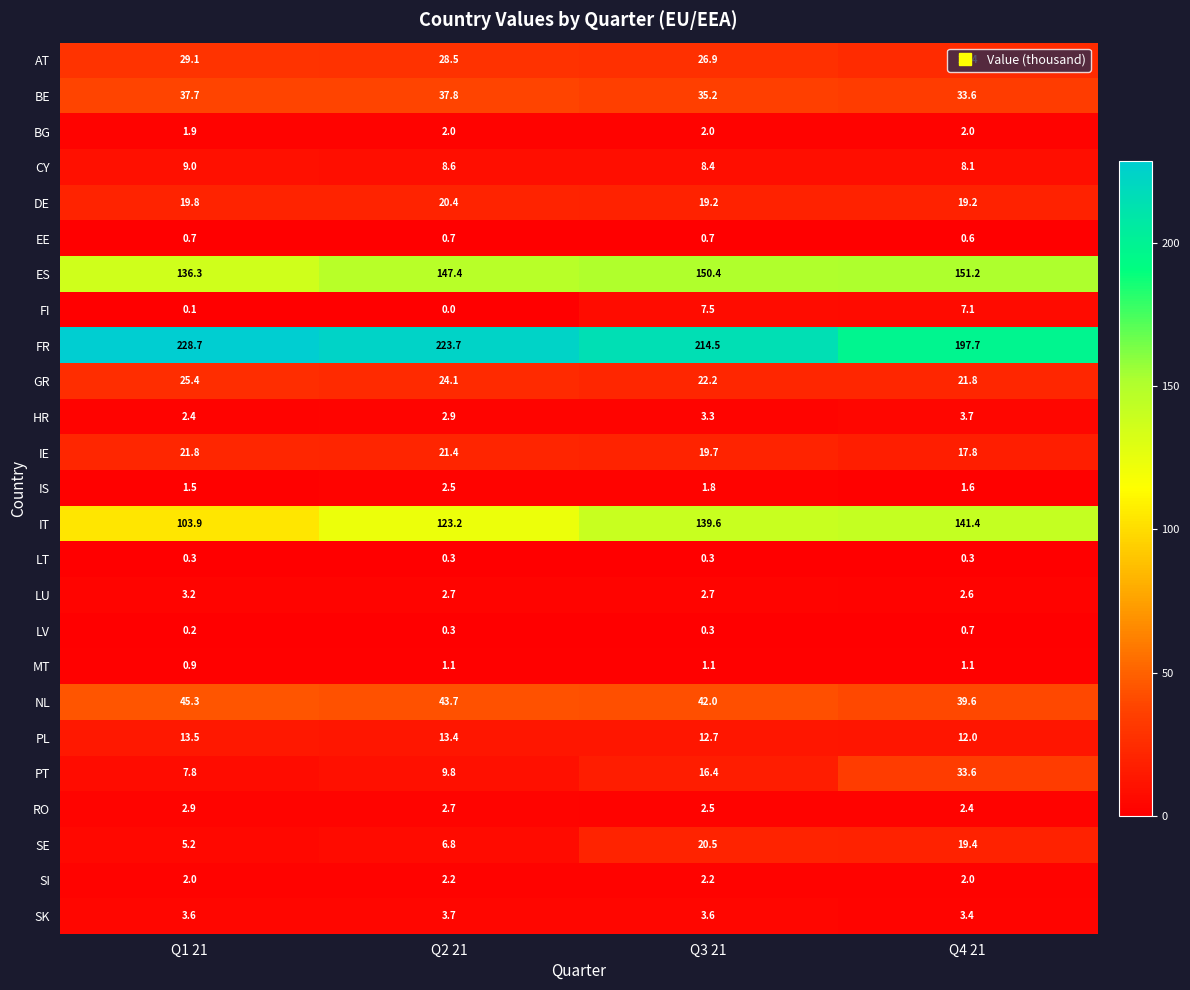

What is the average value of the LU series?

2.8